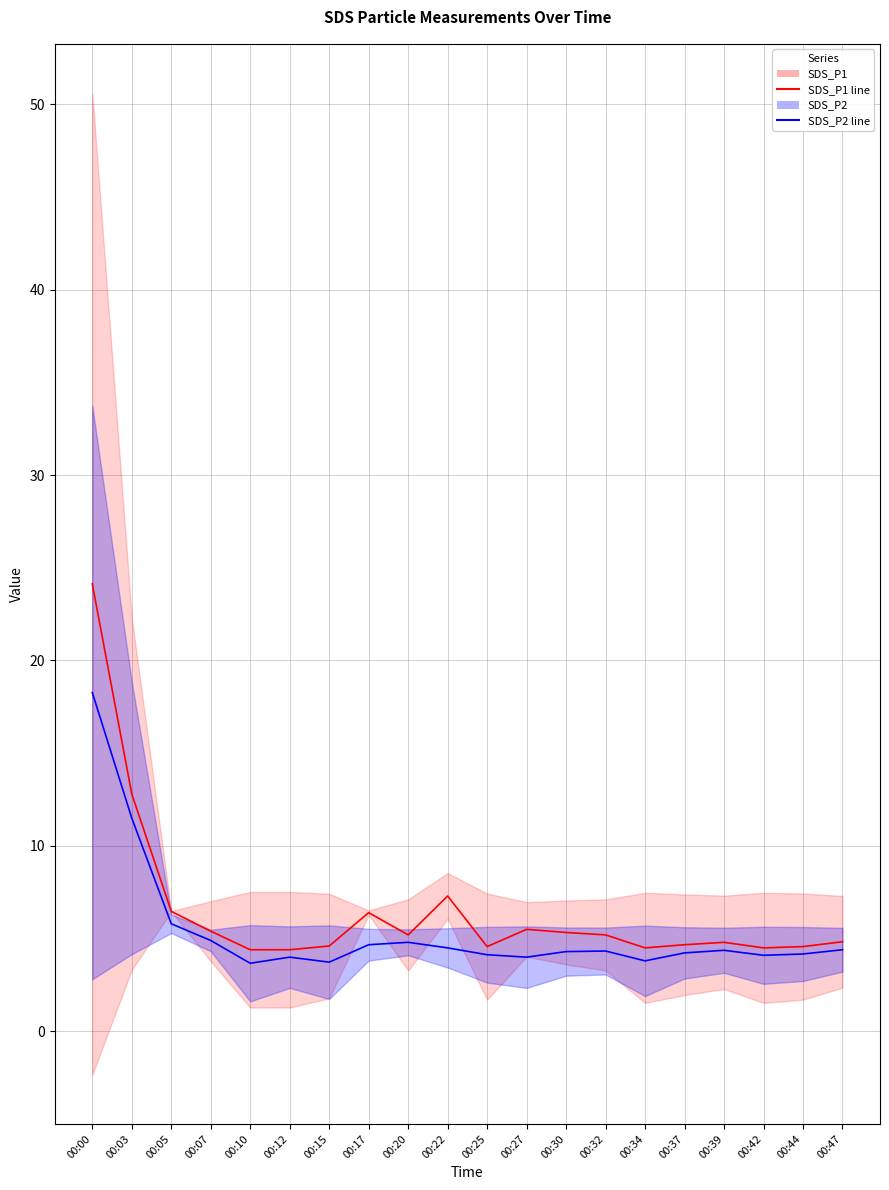

True or false: SDS_P1 line has a value of 11.9 at 00:22.

False